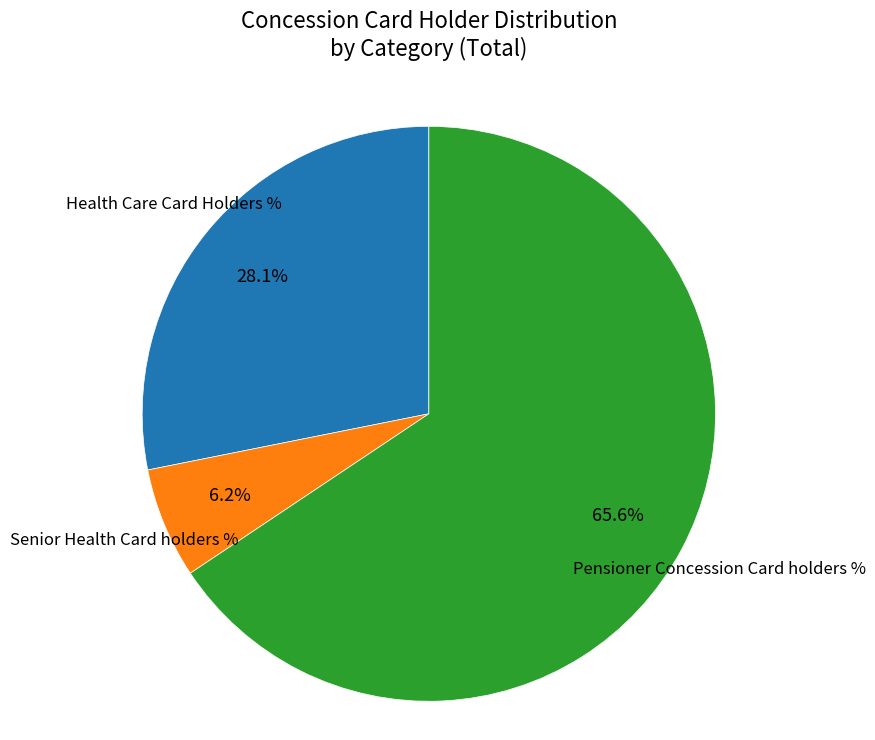

What is the total percentage of Pensioner Concession Card holders % and Senior Health Card holders %?

71.9%